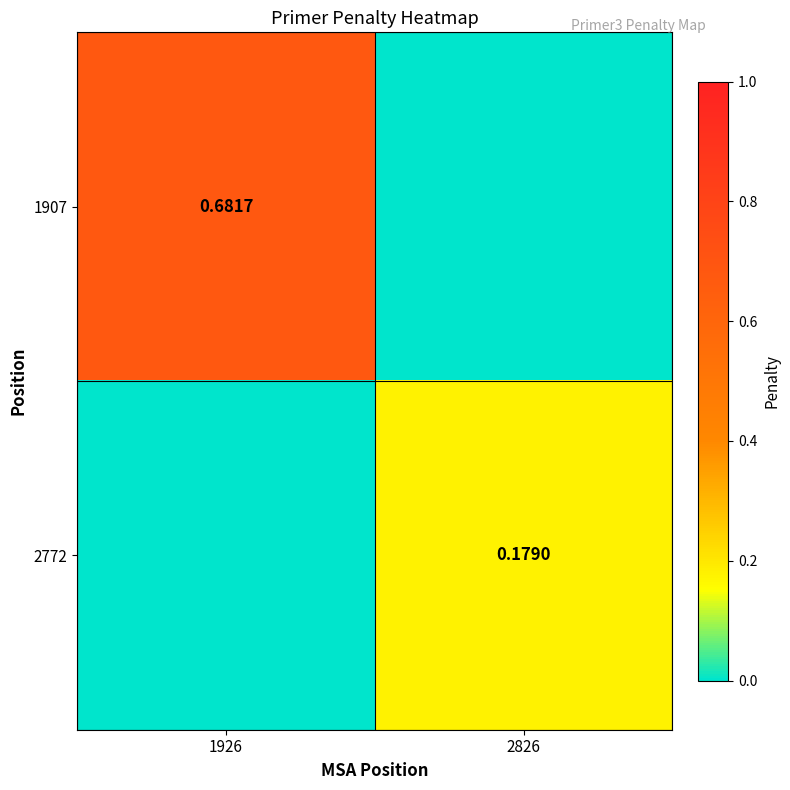

What is the sum of all 1907 values?

0.7